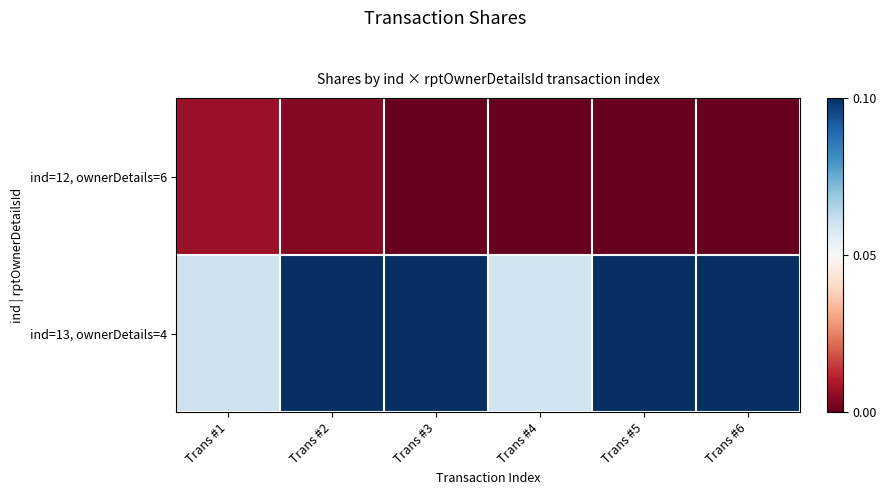

Rank the series at Trans #4 from lowest to highest value.

ind=12, ownerDetails=6, ind=13, ownerDetails=4